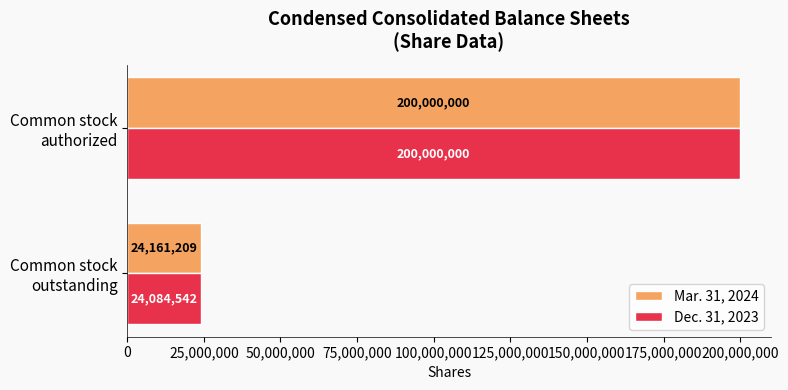

What is the sum of all Dec. 31, 2023 values?

224084542